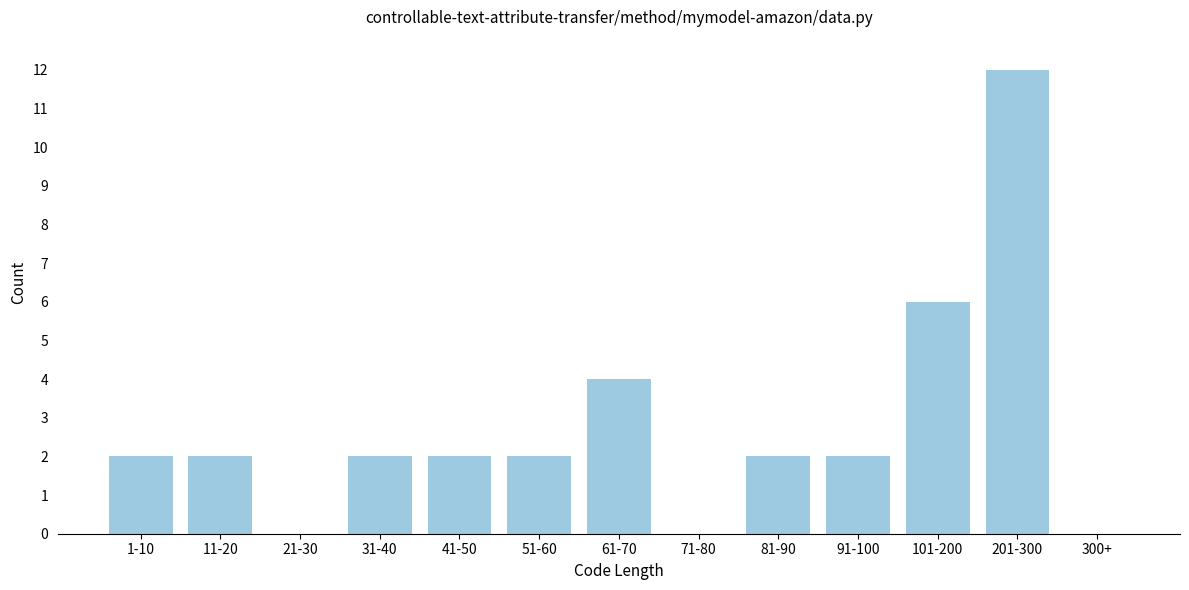

Reading left to right, what are all the values shown in this chart?

1-10=2	11-20=2	21-30=0	31-40=2	41-50=2	51-60=2	61-70=4	71-80=0	81-90=2	91-100=2	101-200=6	201-300=12	300+=0